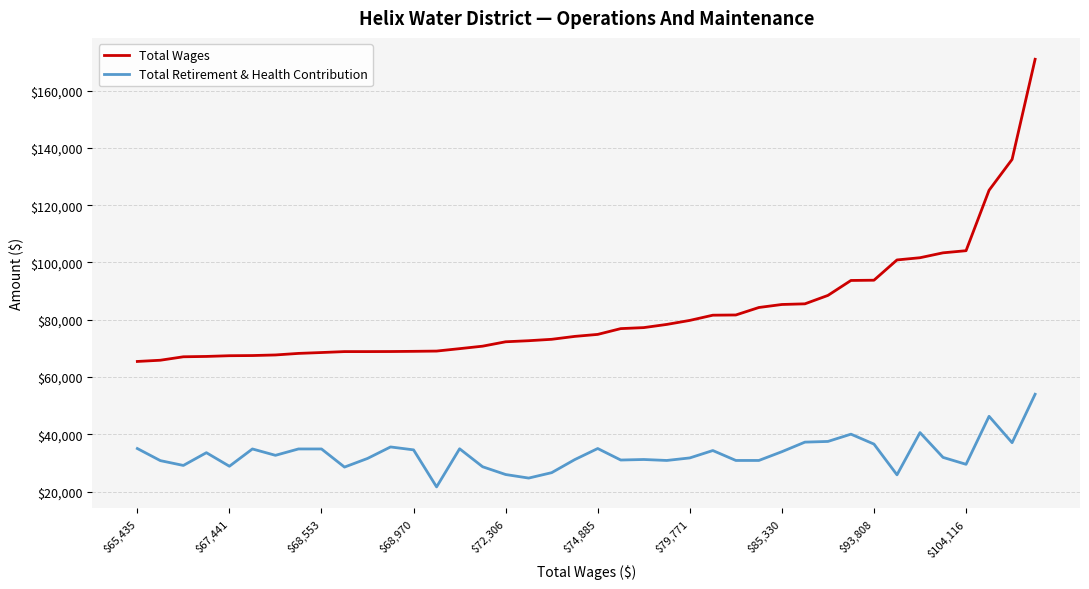

True or false: Total Wages and Total Retirement & Health Contribution cross at least once.

False